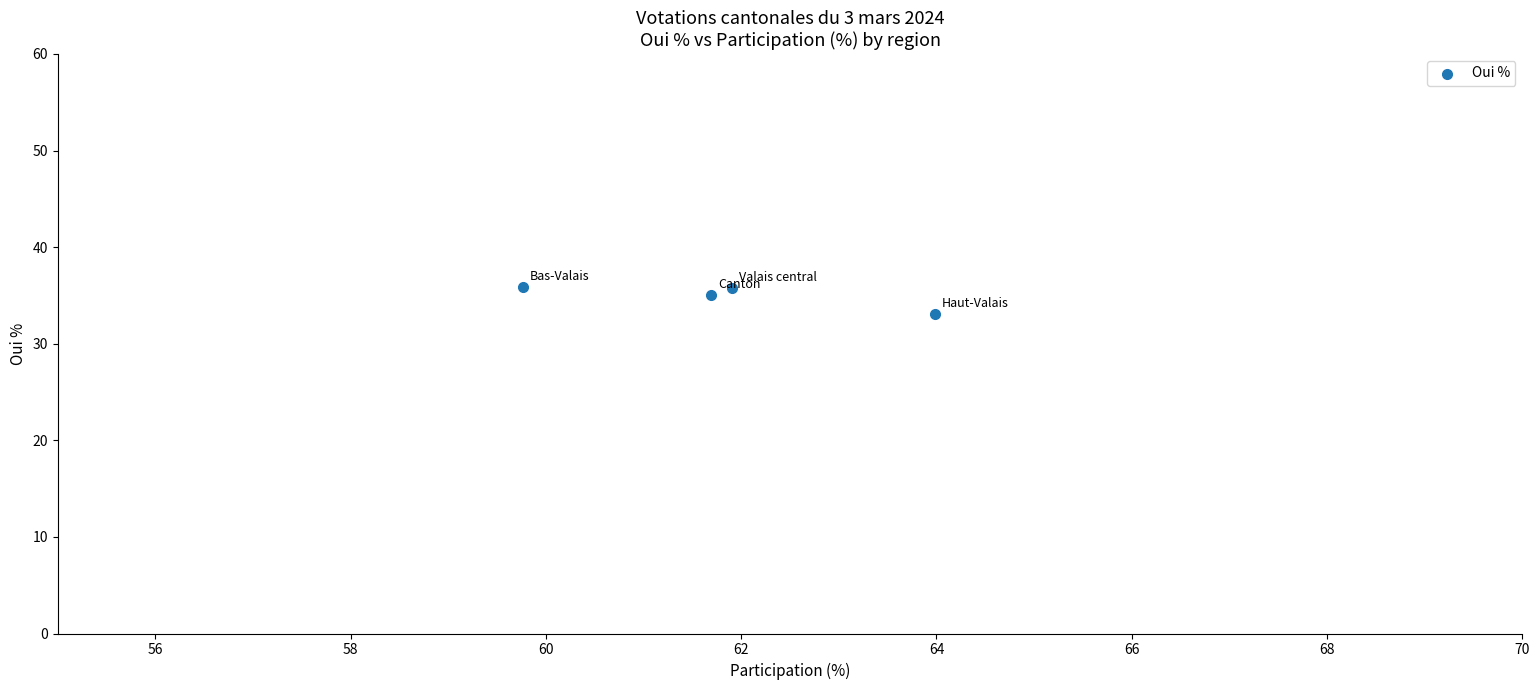

What is the range of Y values (max minus min)?

2.8